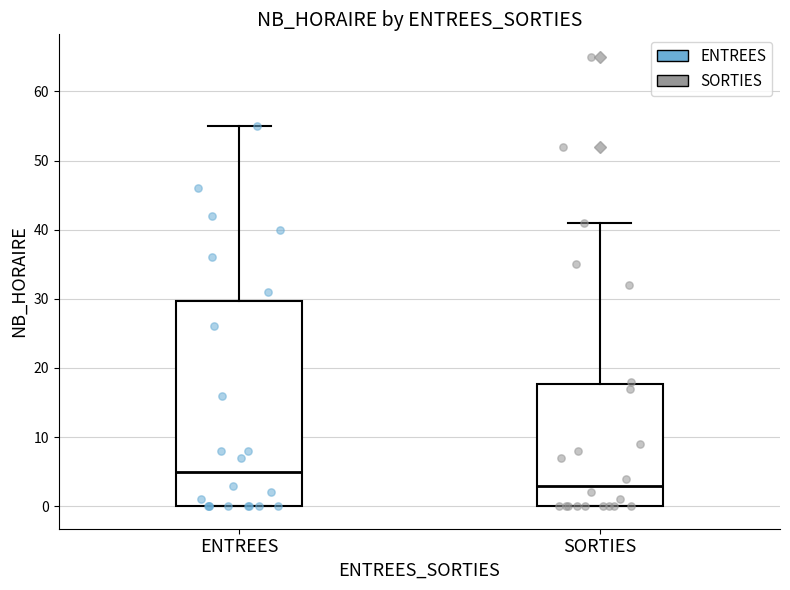

Which box has the lowest median line?

SORTIES